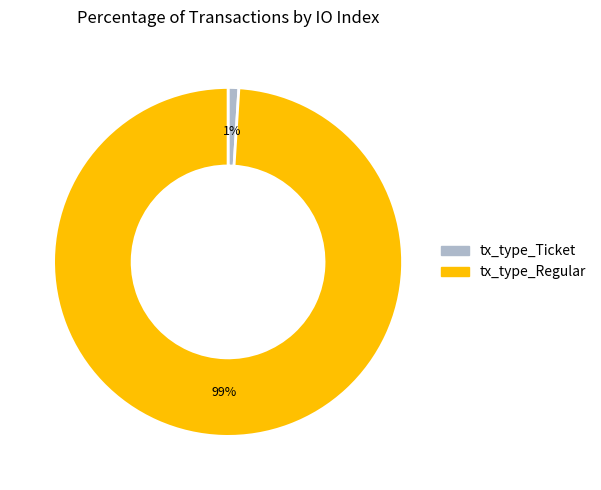

Rank the categories by value from lowest to highest.

tx_type_Ticket, tx_type_Regular